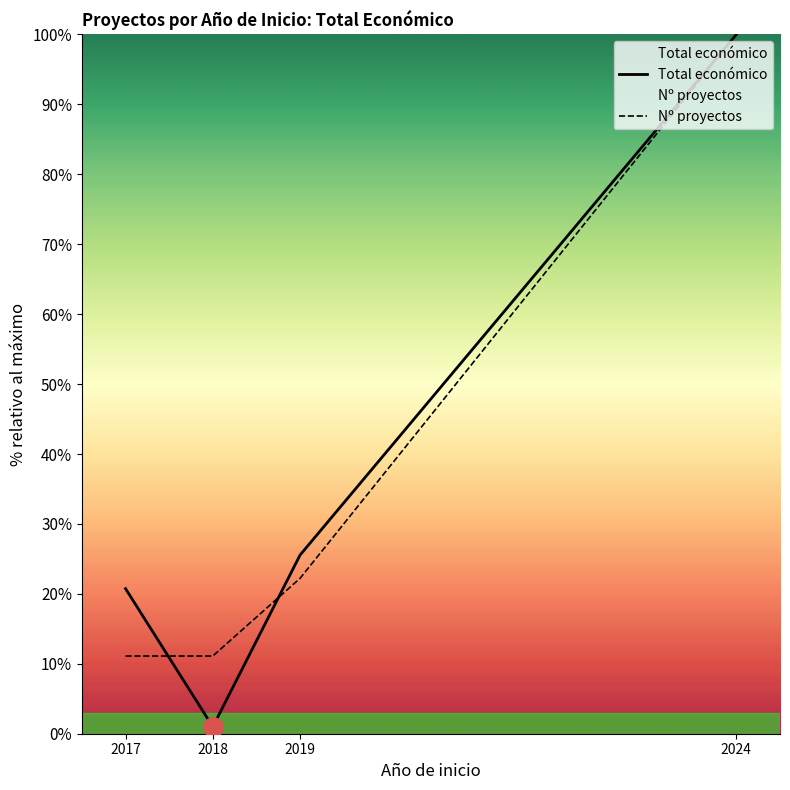

What is the difference between the maximum and minimum values in the Nº proyectos series?

88.9